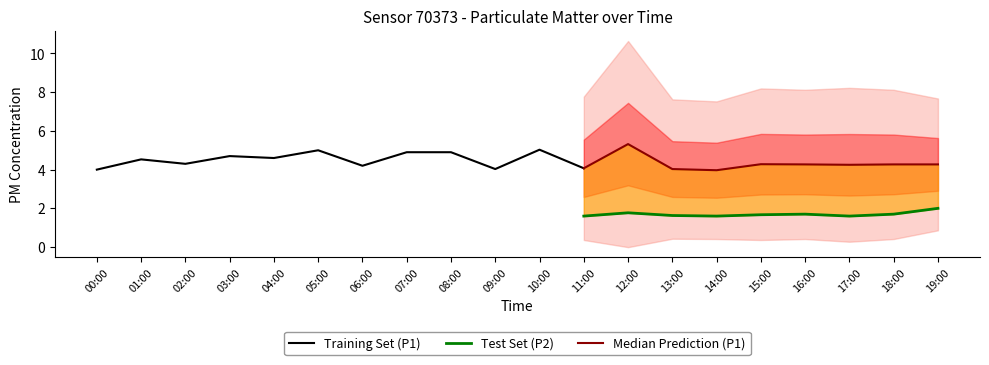

Is it true that P1 equals 5.0 at 05:00?

True